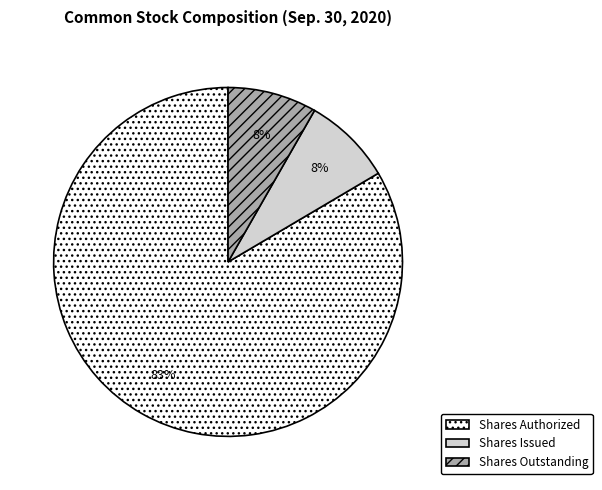

Does any single category account for the majority?

Yes